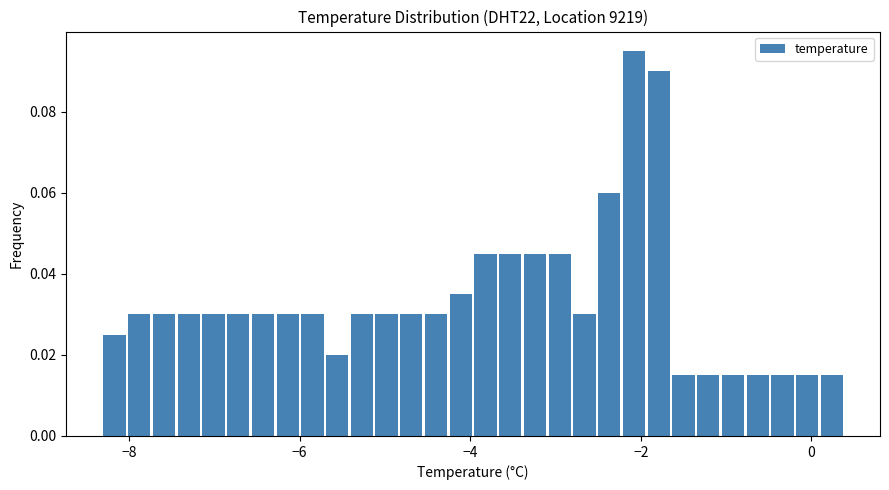

Around what value on the x-axis is the tallest bar? Give the approximate position of its centre, as read against the axis.

-2.0